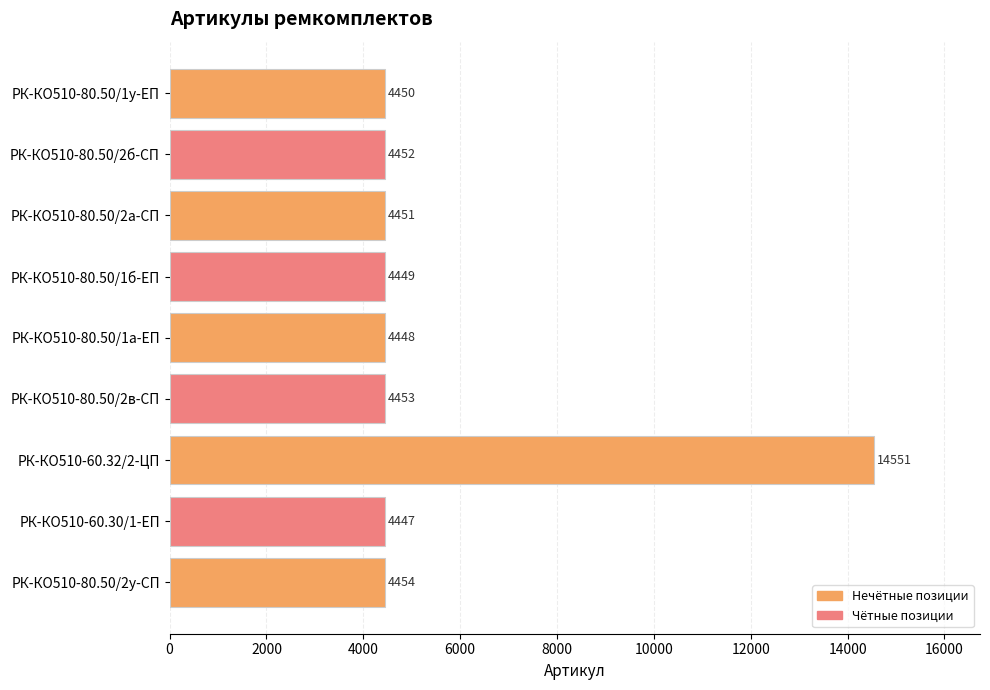

How many bars are there in total?

9